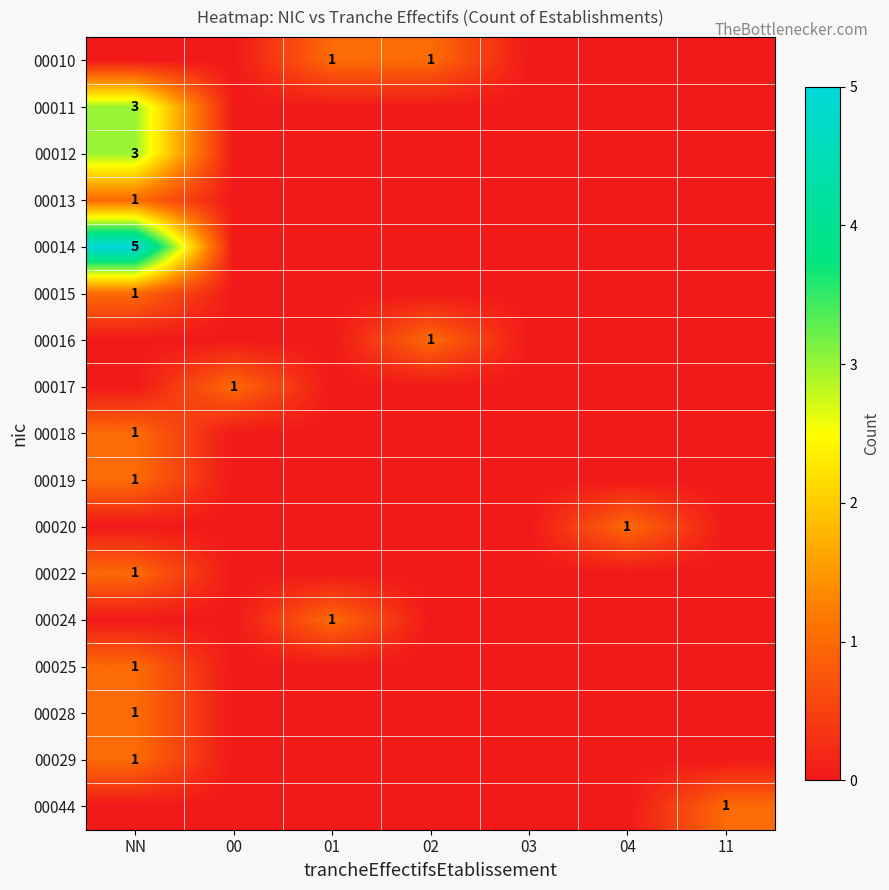

How many values in 00016 are above zero?

1